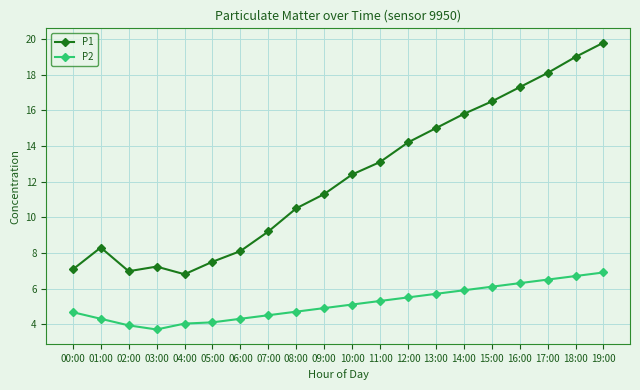

Is the value of P1 at 15:00 greater than the value of P2 at 00:00?

Yes